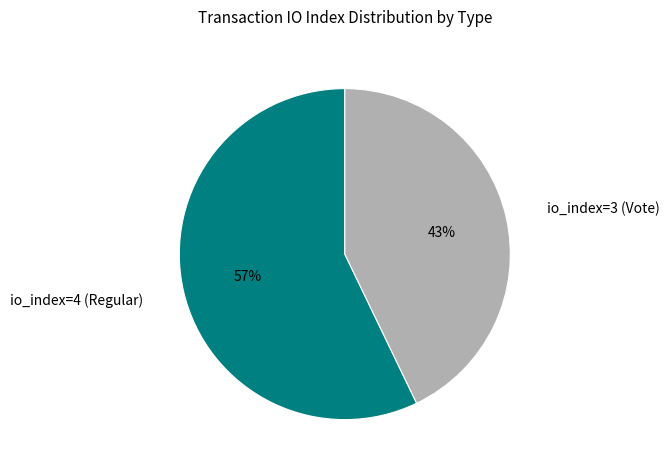

Count the number of slices in the pie.

2